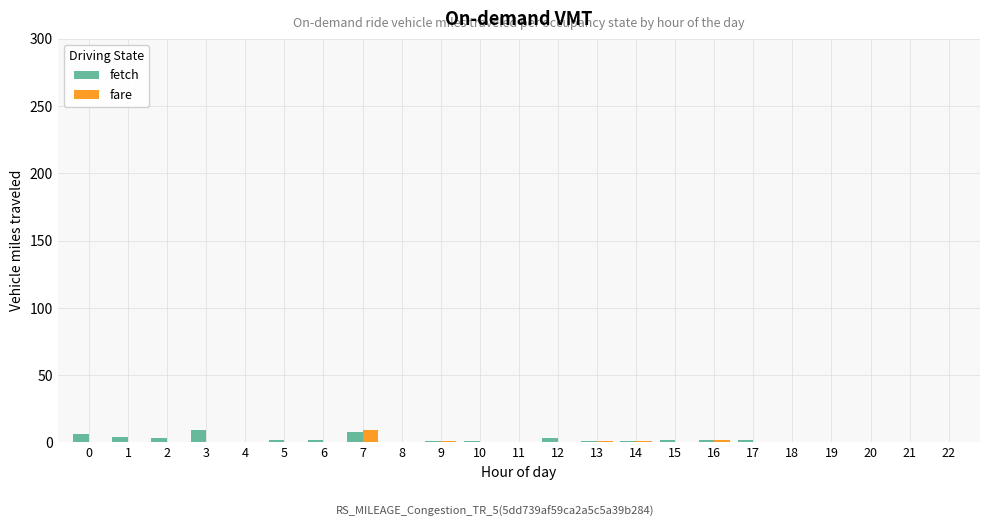

How many groups of bars are there?

23